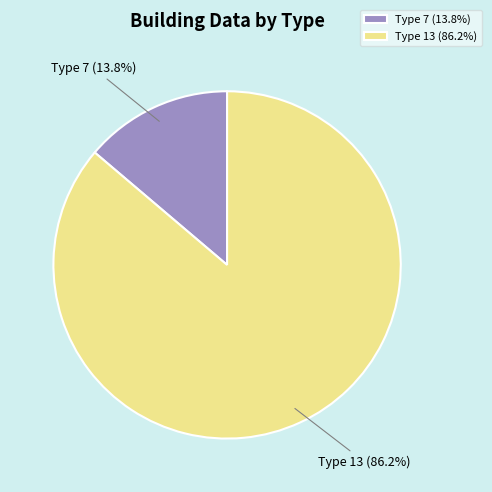

Rank the categories by value from highest to lowest.

Type 13 (86.2%), Type 7 (13.8%)